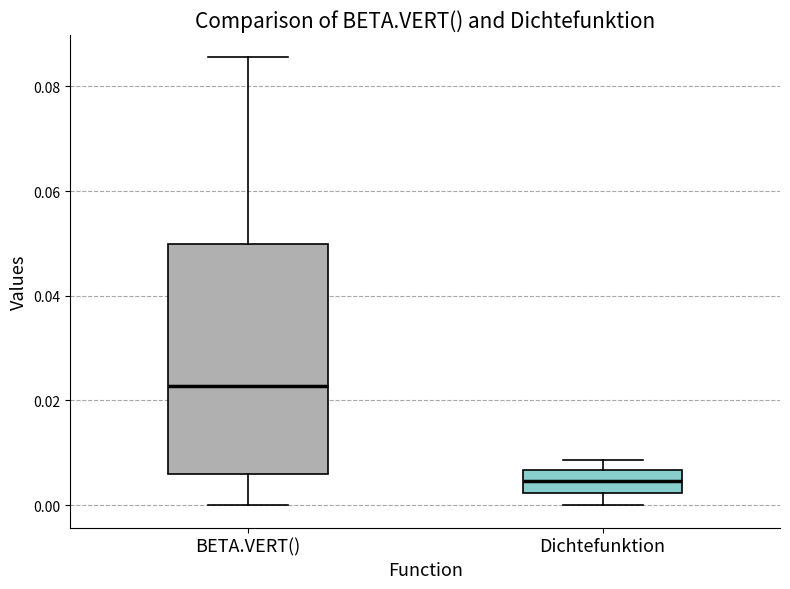

Reading left to right, read every box against the y-axis: the position of its median line, the range the box covers, and the ends of its whiskers. The values are not printed on the chart, so give them approximately, as read against the axis.

BETA.VERT(): median 0.022, box 0.006 to 0.050, whiskers 0.000 to 0.086
Dichtefunktion: median 0.004, box 0.002 to 0.006, whiskers 0.000 to 0.008